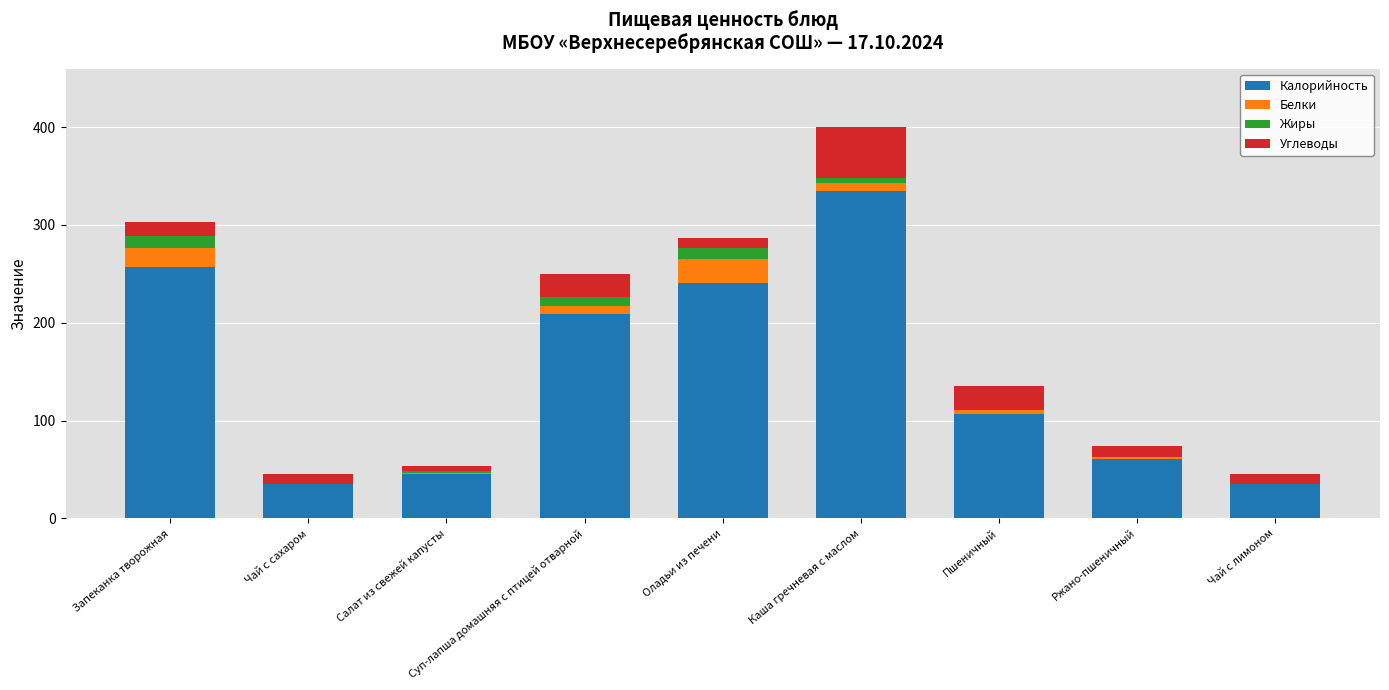

Which category has the highest value in the Калорийность series?

Каша гречневая с маслом